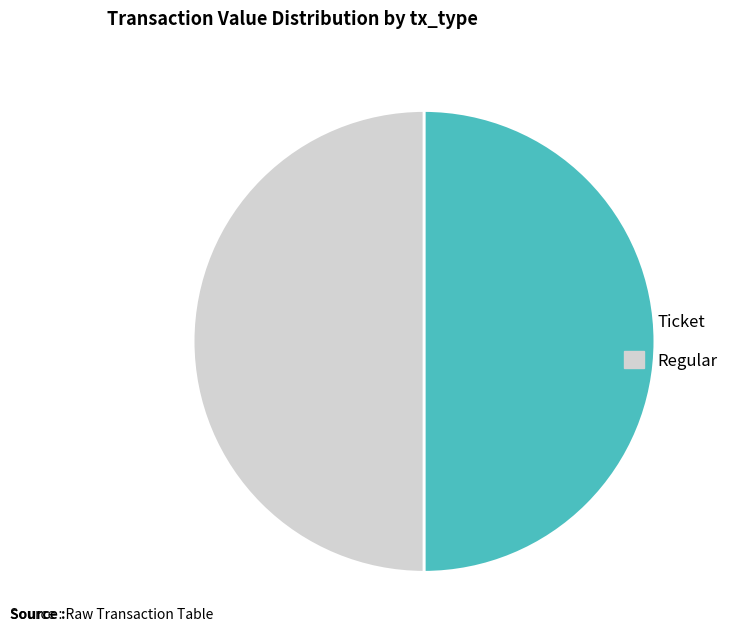

Approximately how many times larger is the value at Ticket compared to Regular?

1.0